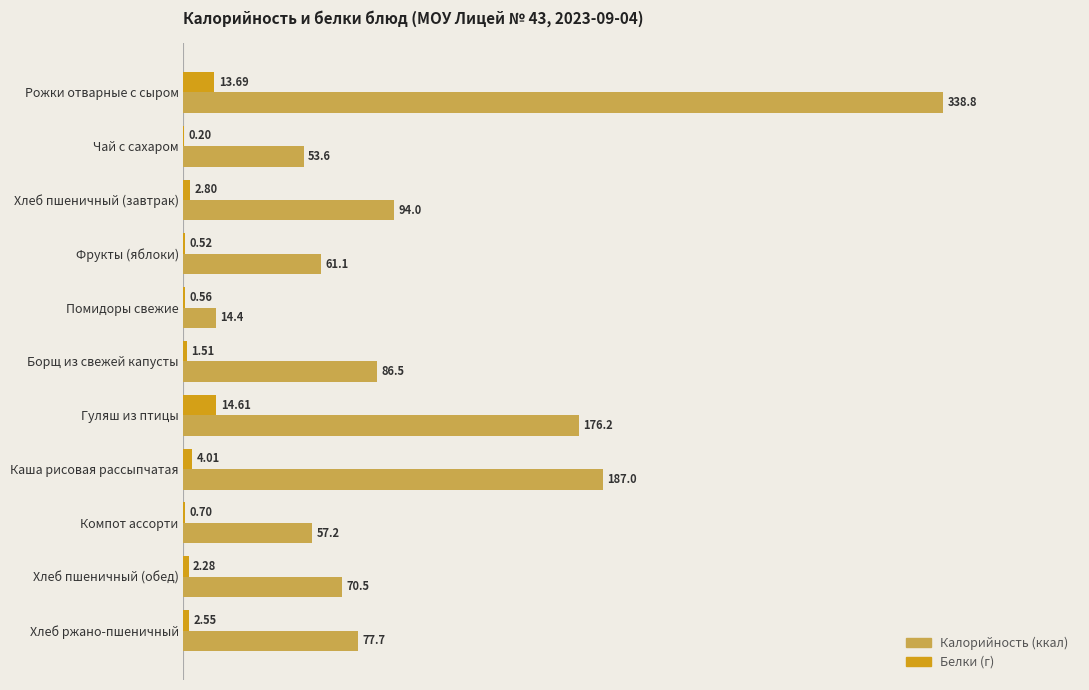

At which category does the chart reach its peak across all series?

Рожки отварные с сыром